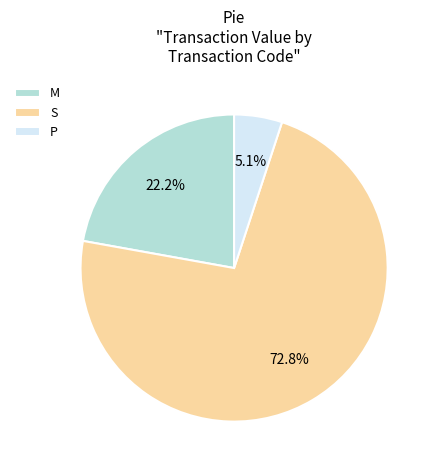

Is there any slice that represents more than half of the pie?

Yes